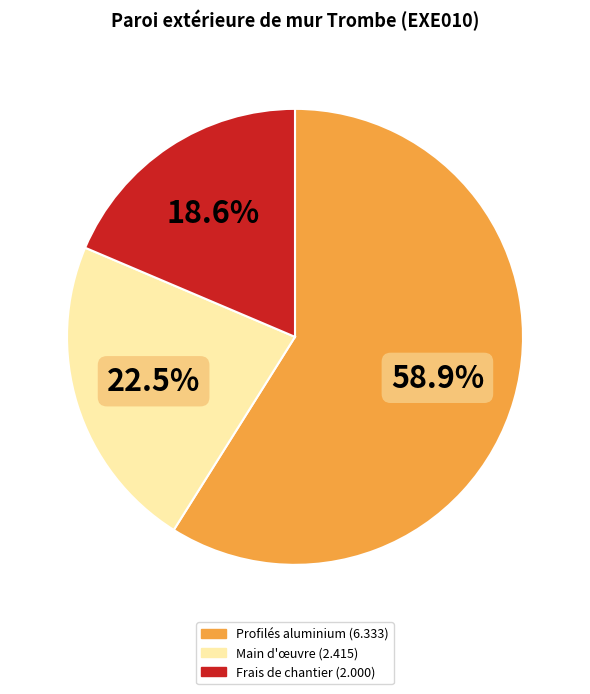

Does any single category account for the majority?

Yes